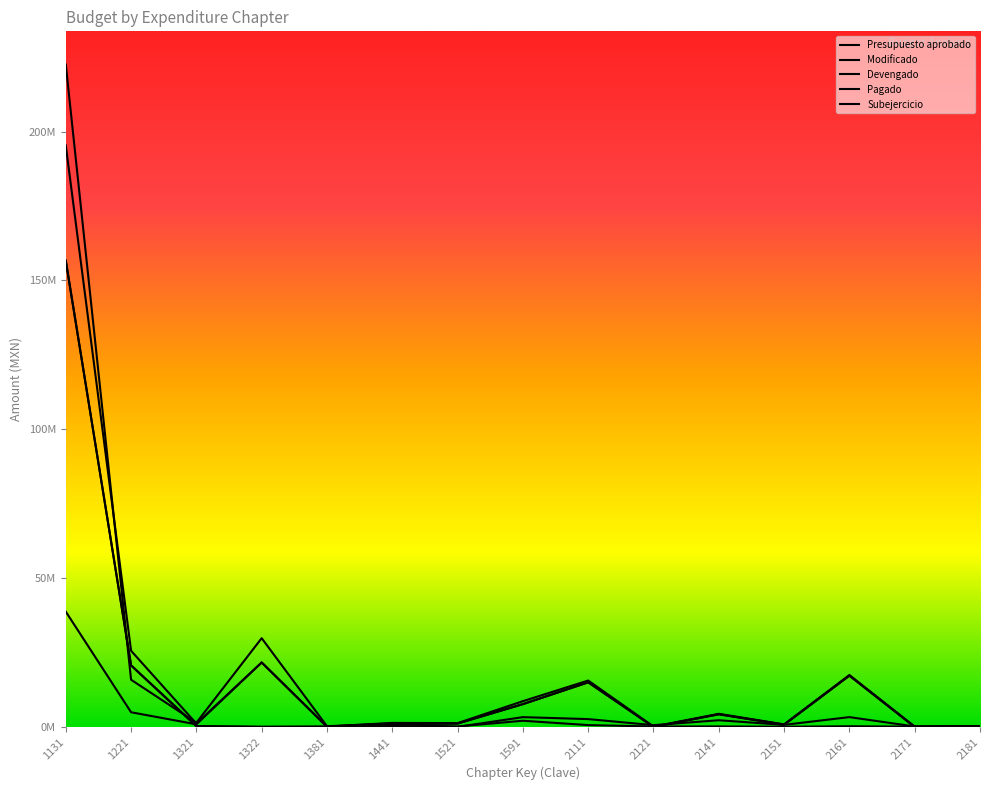

Which series has the largest total across all categories?

Modificado